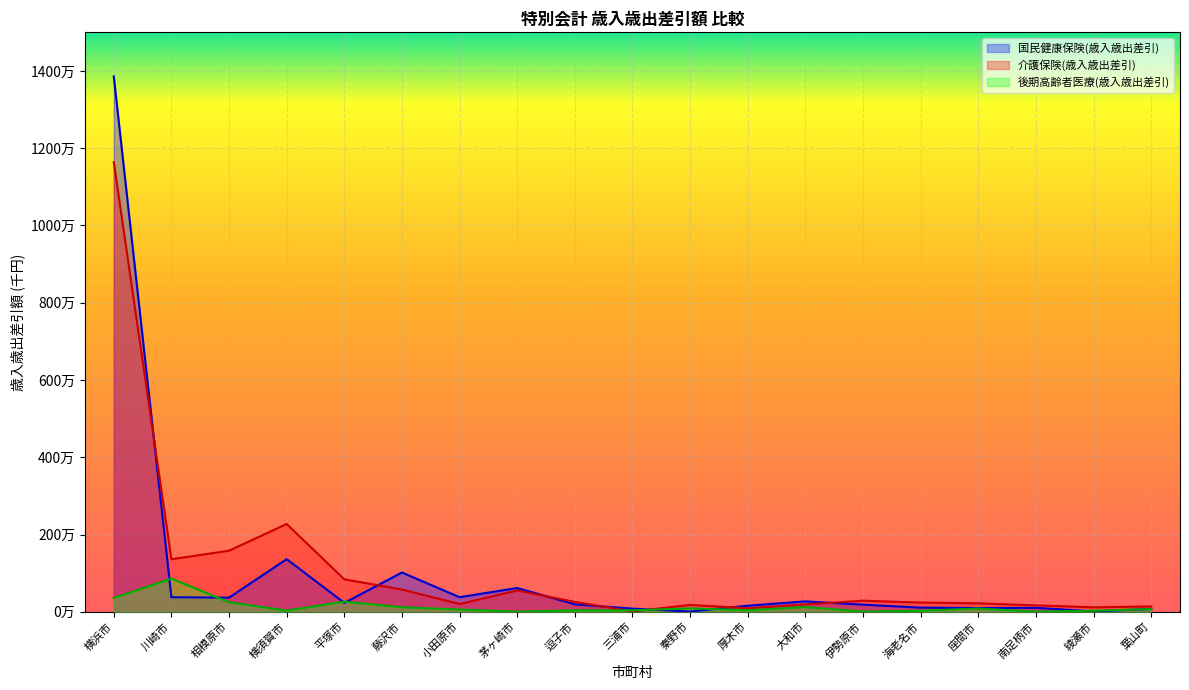

True or false: 国民健康保険(歳入歳出差引) and 介護保険(歳入歳出差引) intersect in this chart.

True